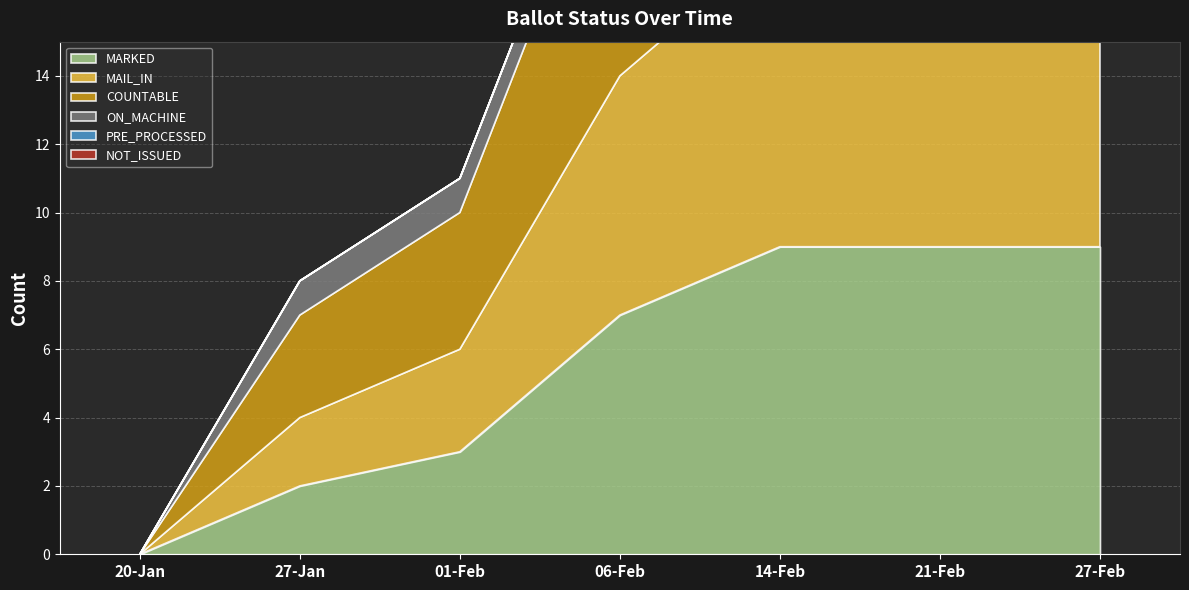

What is the label of the 5th point from the left?

14-Feb